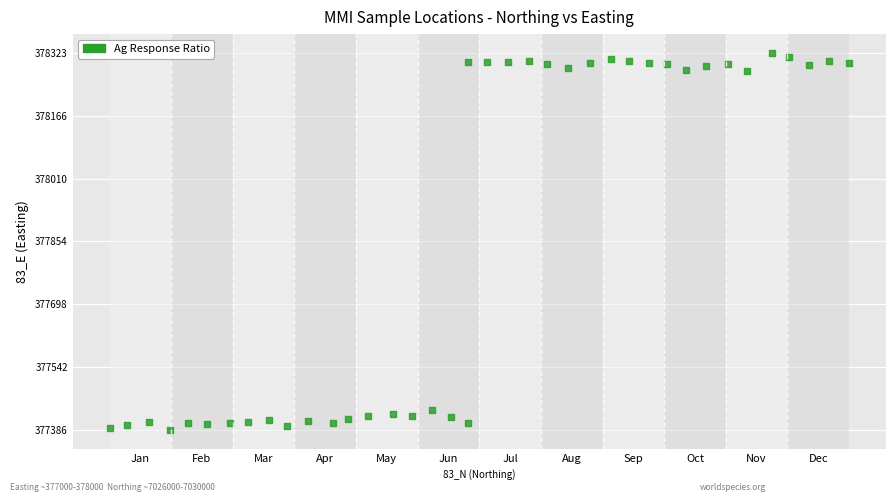

What is the range of X values (max minus min)?

3691